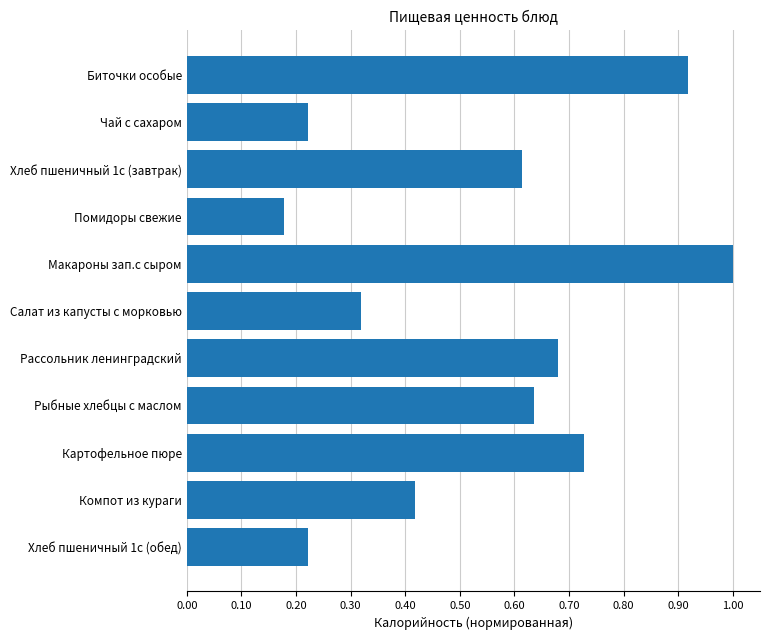

How many distinct data groups are displayed?

1